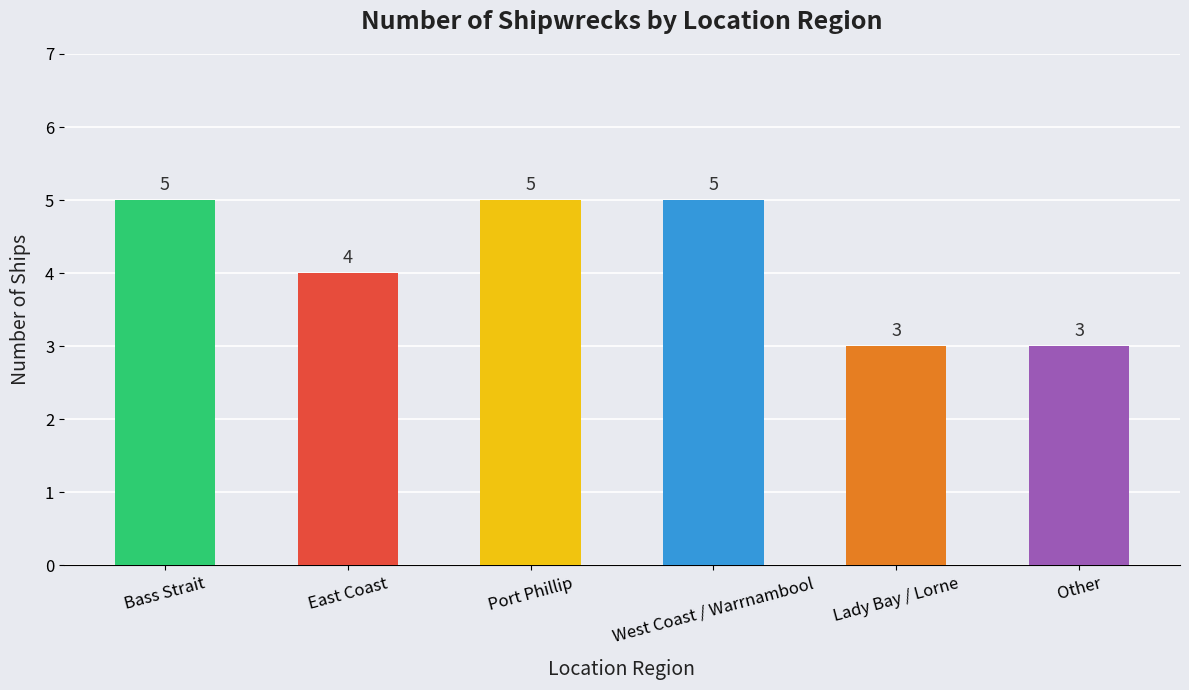

What is the change in value from East Coast to Lady Bay / Lorne?

-1